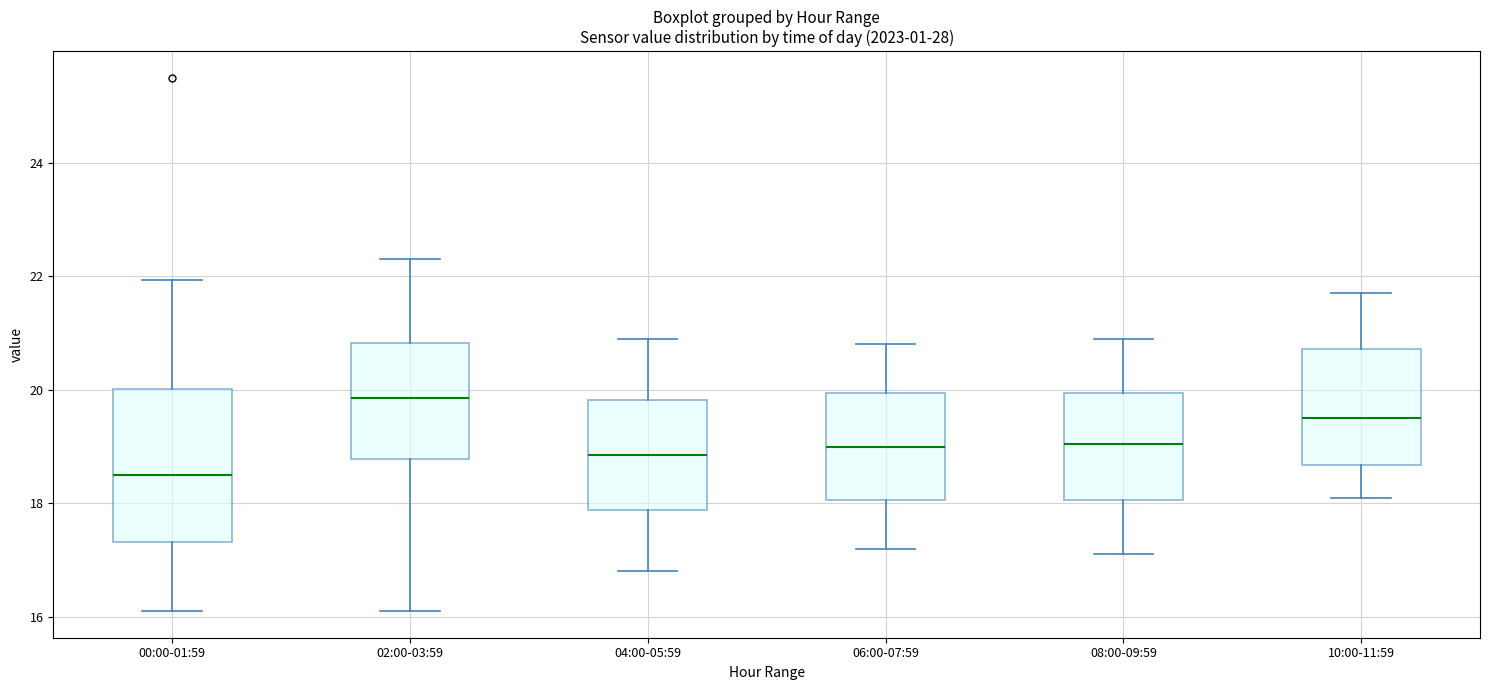

Which box has the highest median line?

02:00-03:59